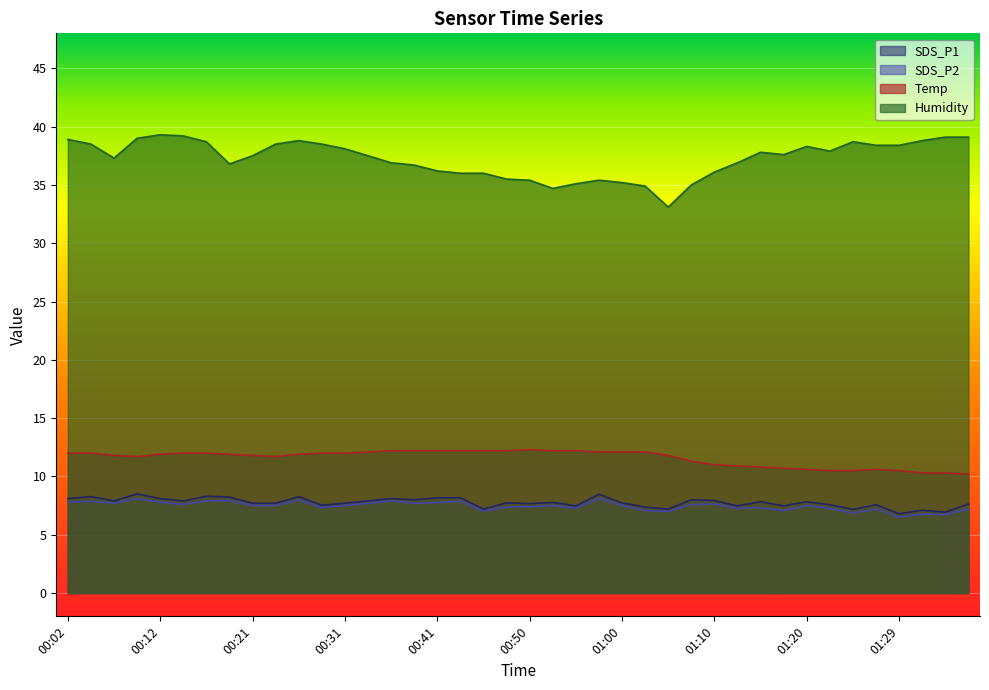

The SDS_P2 series shows 7.5 at 00:53. True or false?

True